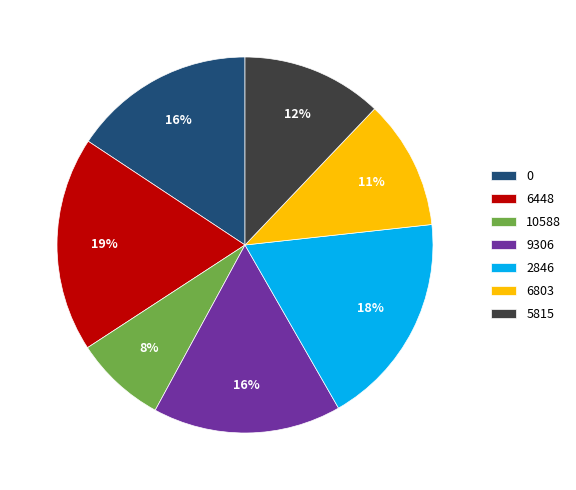

Combined, do 10588 and 5815 account for over 50%?

No